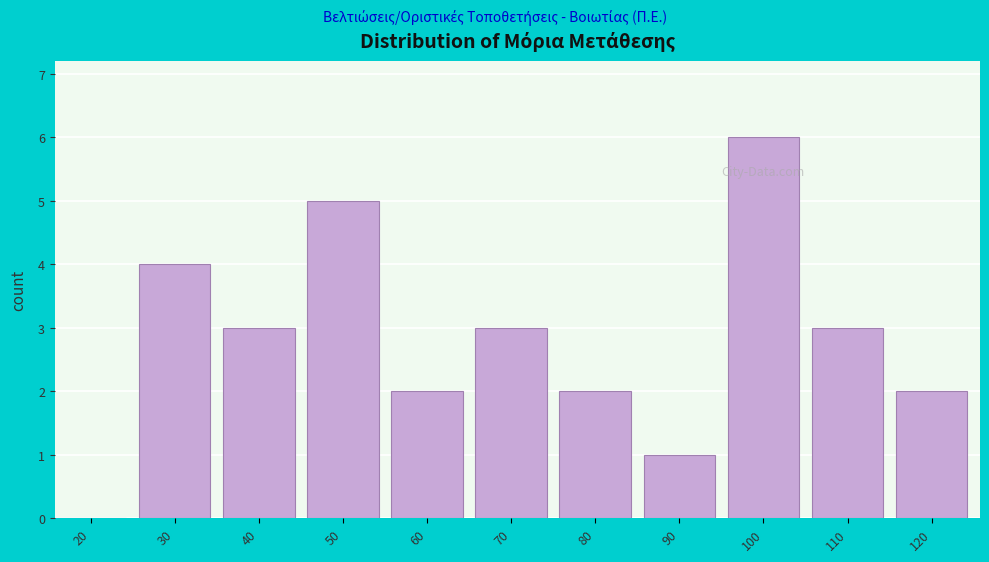

Reading left to right, list all the values displayed in this chart.

20=0	30=4	40=3	50=5	60=2	70=3	80=2	90=1	100=6	110=3	120=2